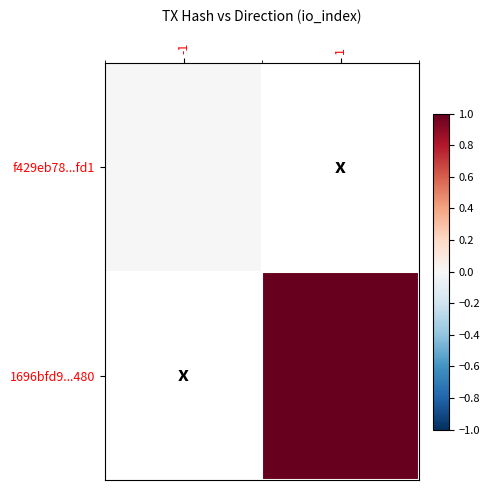

Rank the series at -1 from lowest to highest value.

f429eb78...fd1, 1696bfd9...480